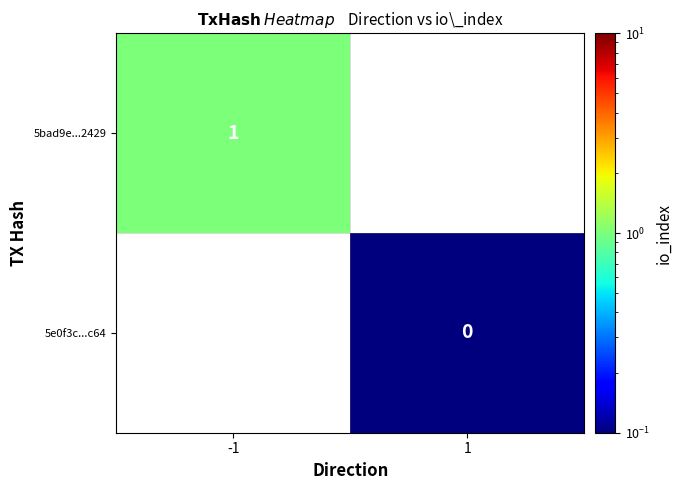

At -1, list the series in order from smallest to largest.

5bad9e...2429, 5e0f3c...c64